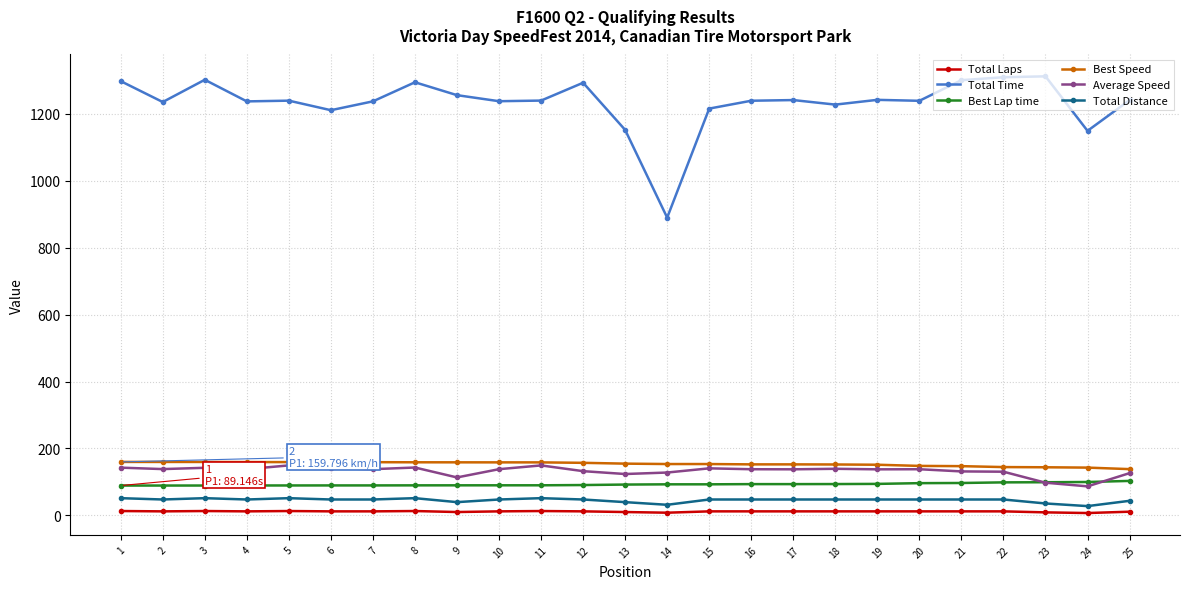

Does the chart display data point markers on the line(s)?

Yes